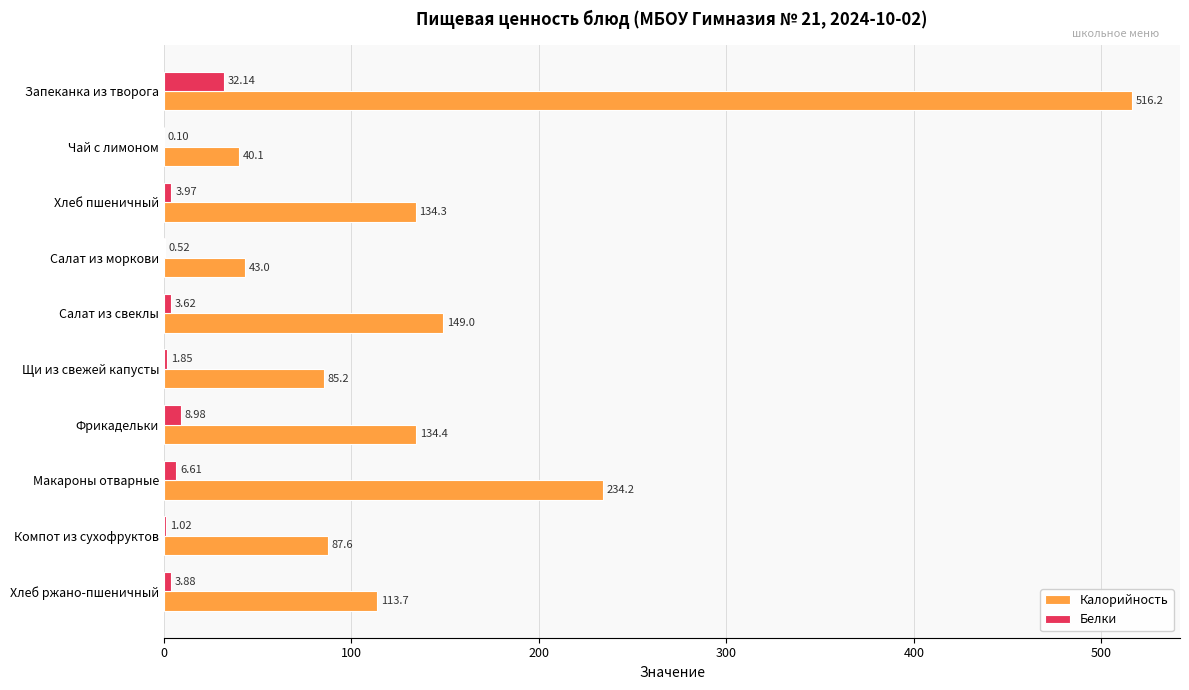

What are all the series names shown in the legend?

Калорийность, Белки